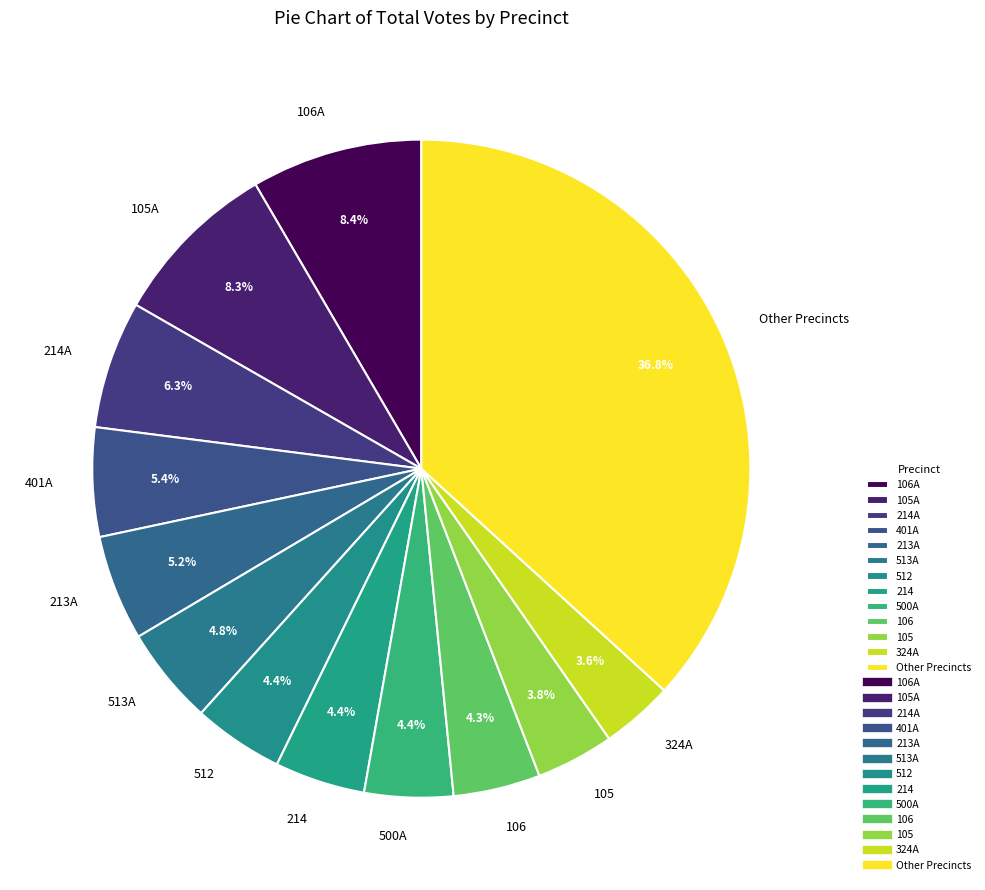

Is there a majority slice in this chart?

No